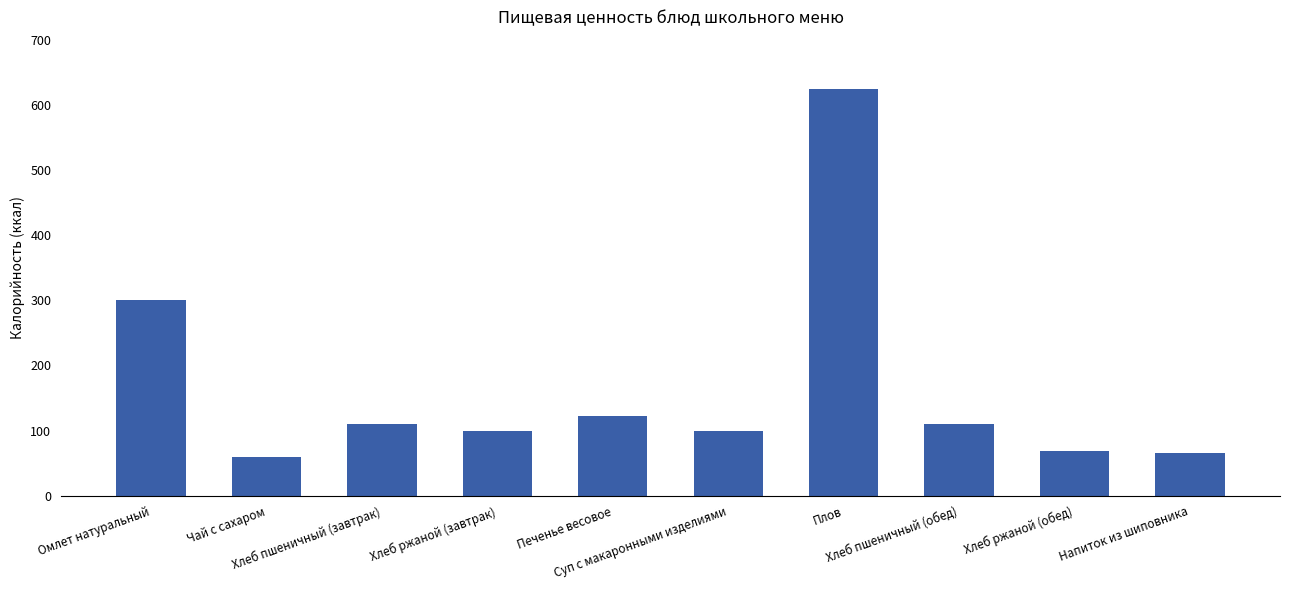

What is the change in value from Чай с сахаром to Плов?

+565.0